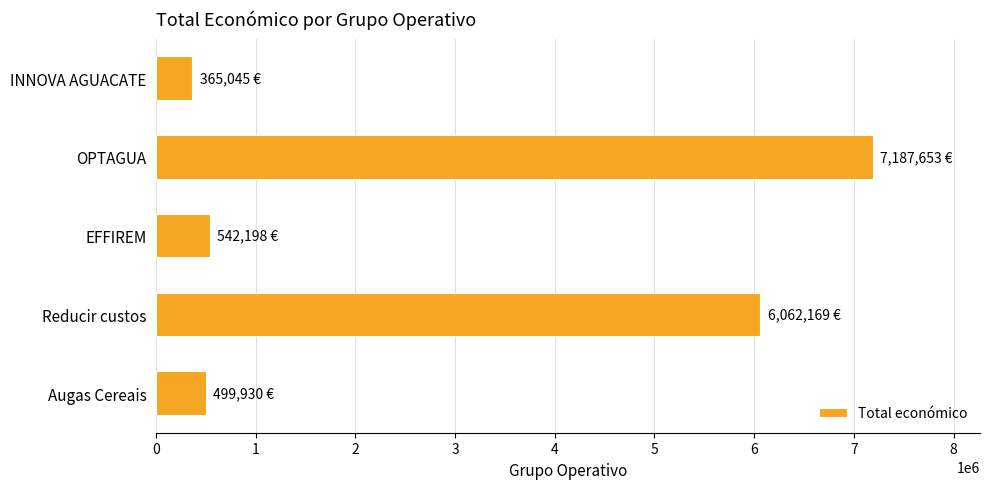

Which category has the highest value across all series?

OPTAGUA